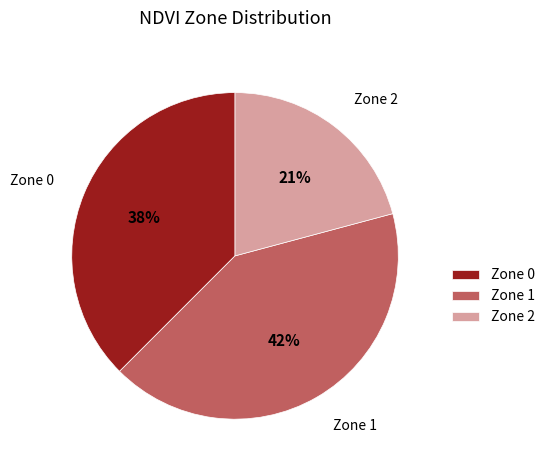

Is there any slice that represents more than half of the pie?

No